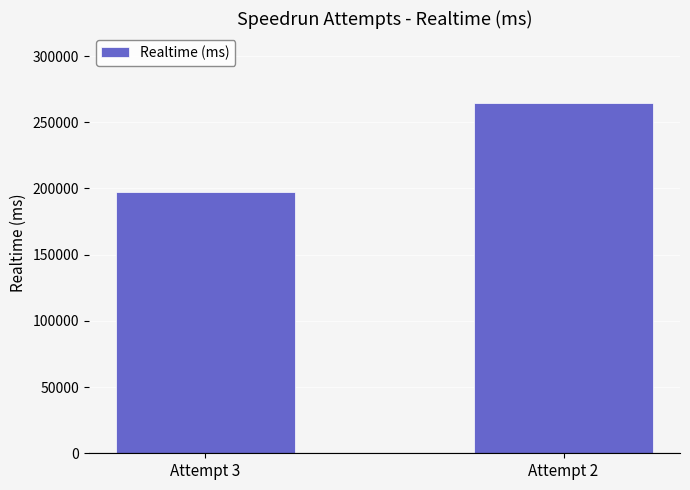

List the labels in order of value, largest first.

Attempt 2, Attempt 3